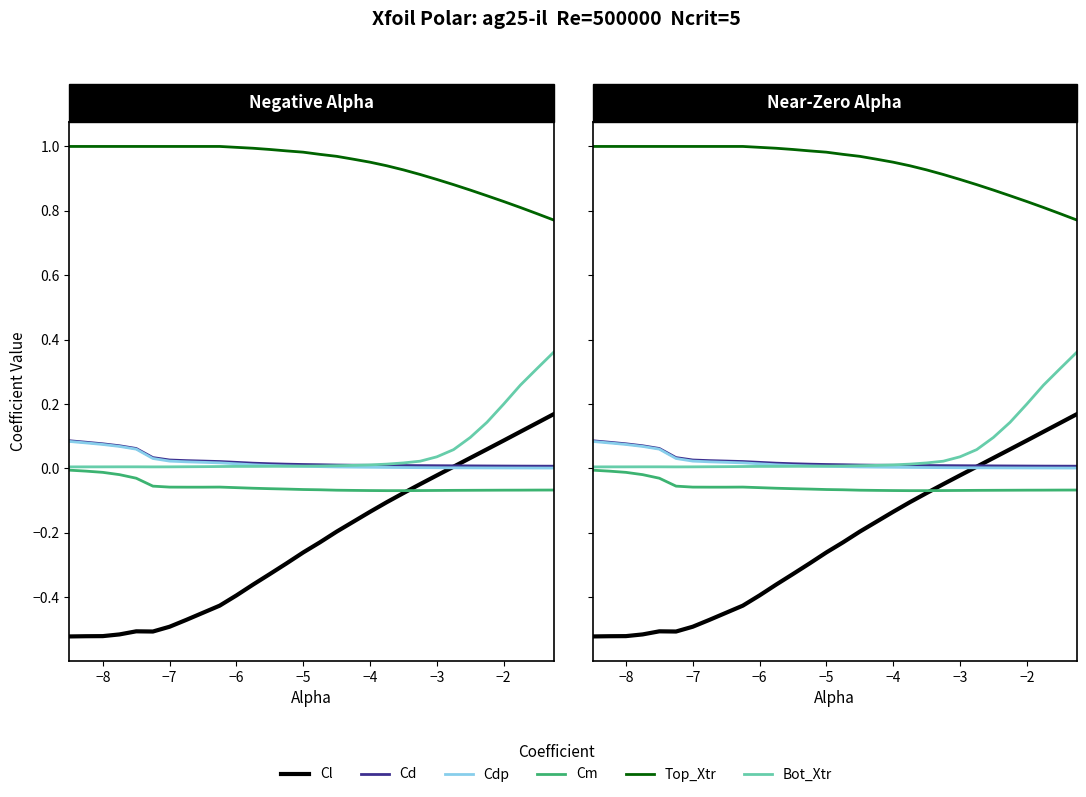

What is the value of the Cm point at the 6th from the left?

-0.1